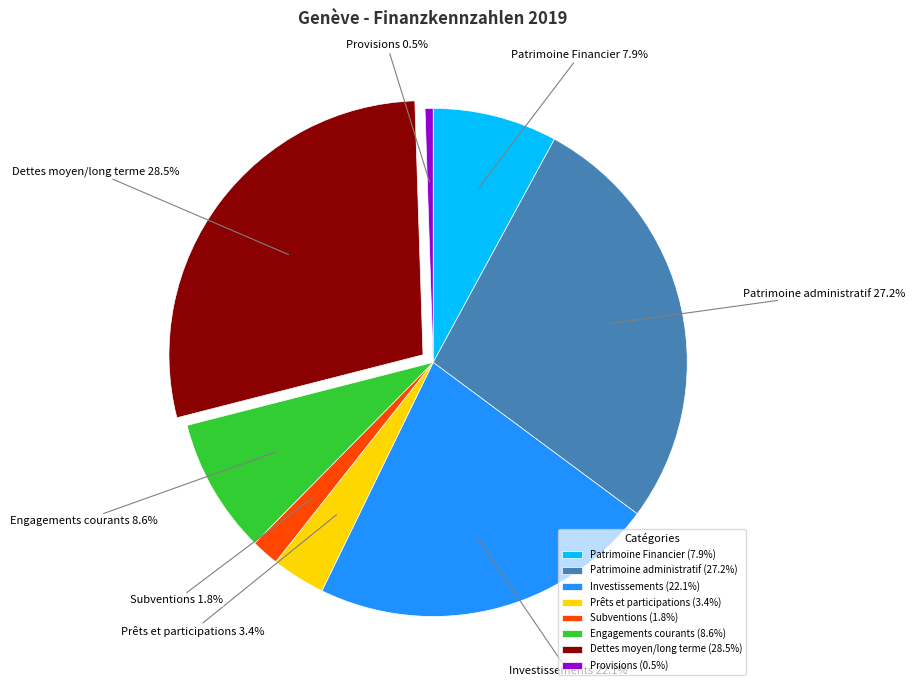

Does Patrimoine Financier account for over 50% of the chart?

No